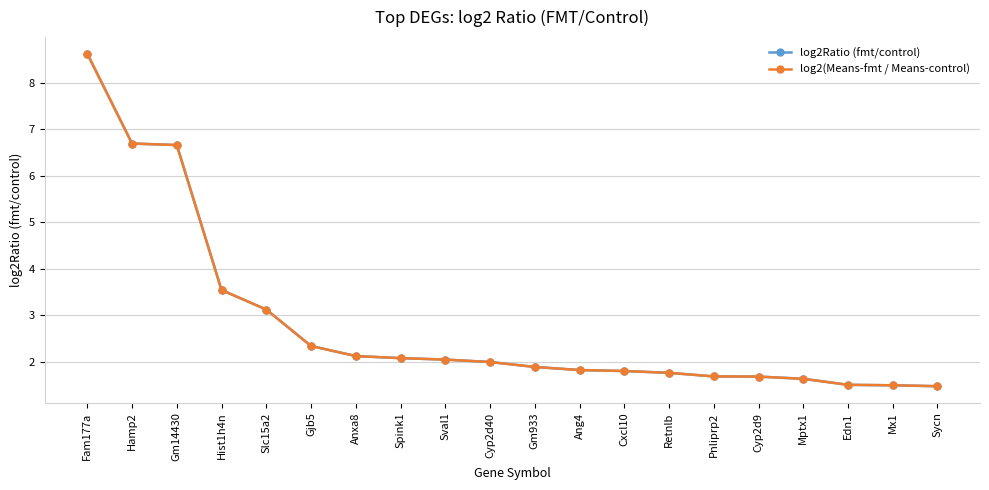

Where do log2Ratio (fmt/control) and log2(Means-fmt / Means-control) first cross each other?

Gm14430 and Hist1h4n